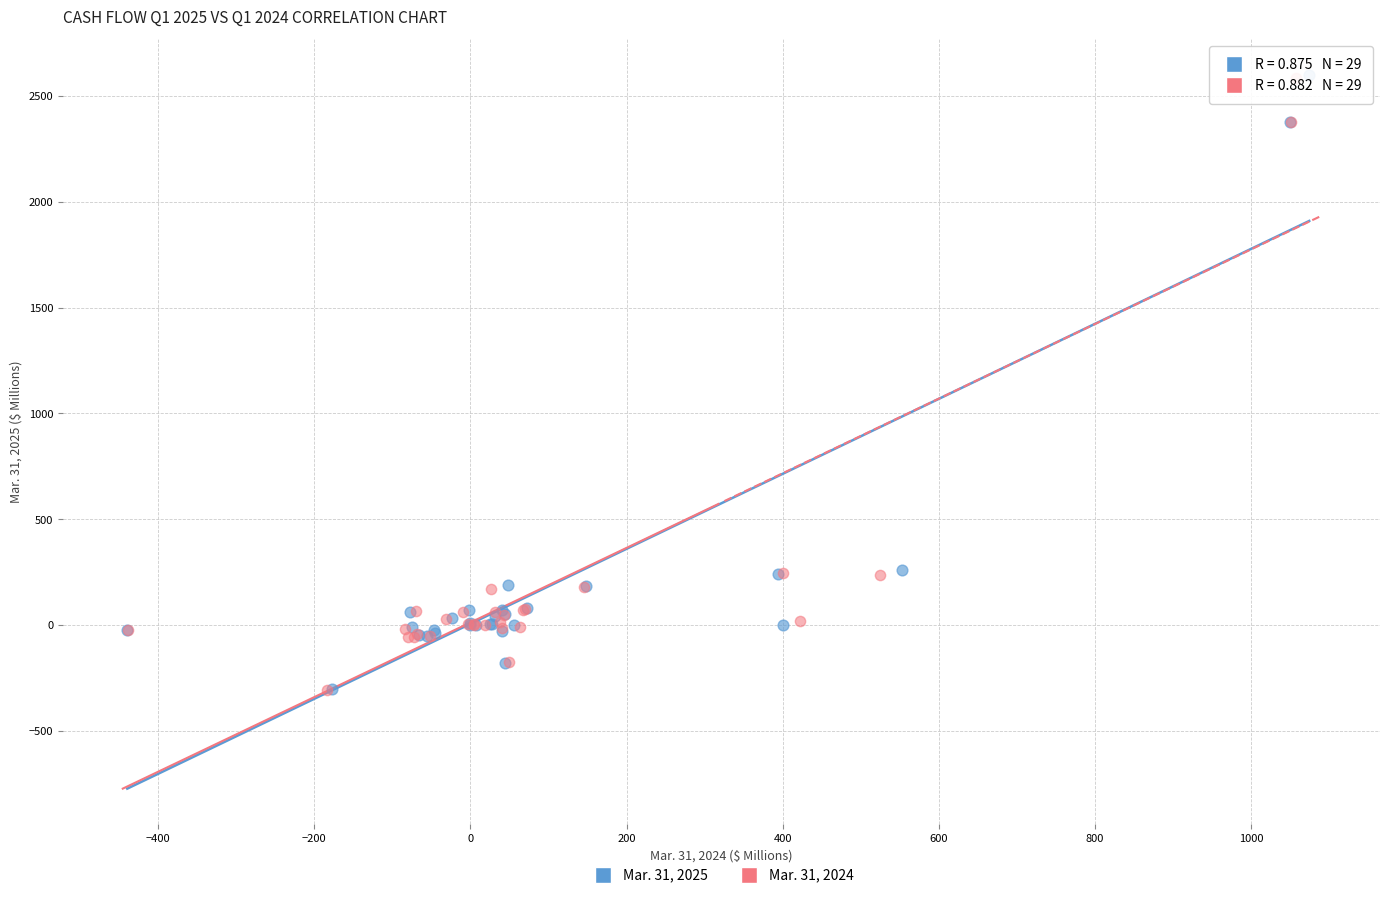

Which series has the largest Y range (max minus min)?

Mar. 31, 2025